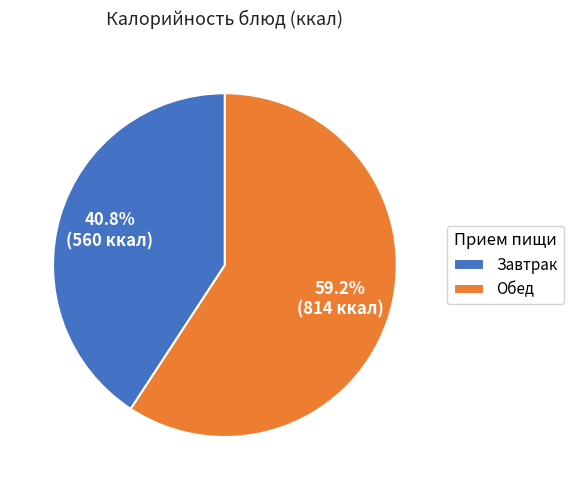

Between Завтрак and Обед, which is larger?

Обед